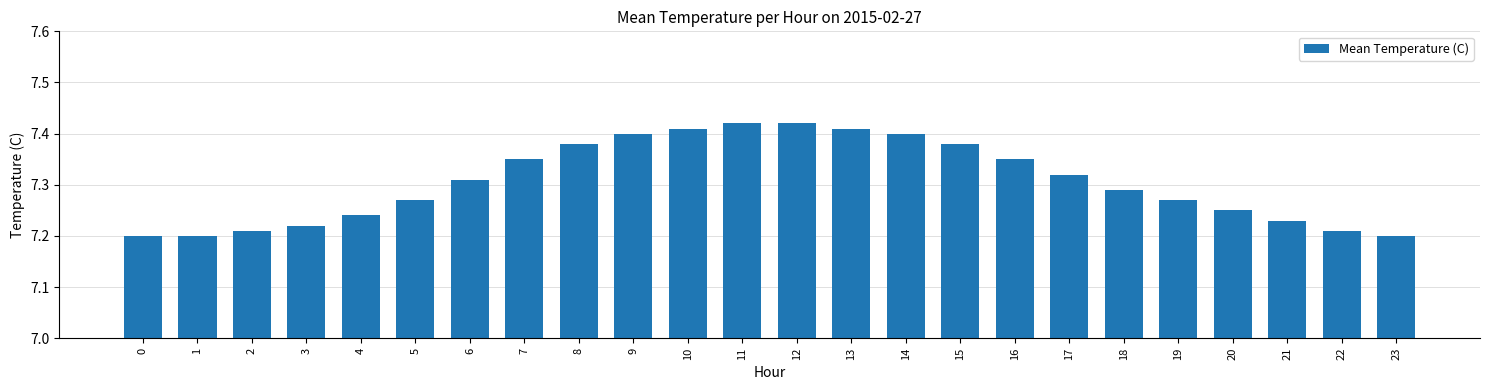

What is the difference between the maximum and minimum values?

0.2